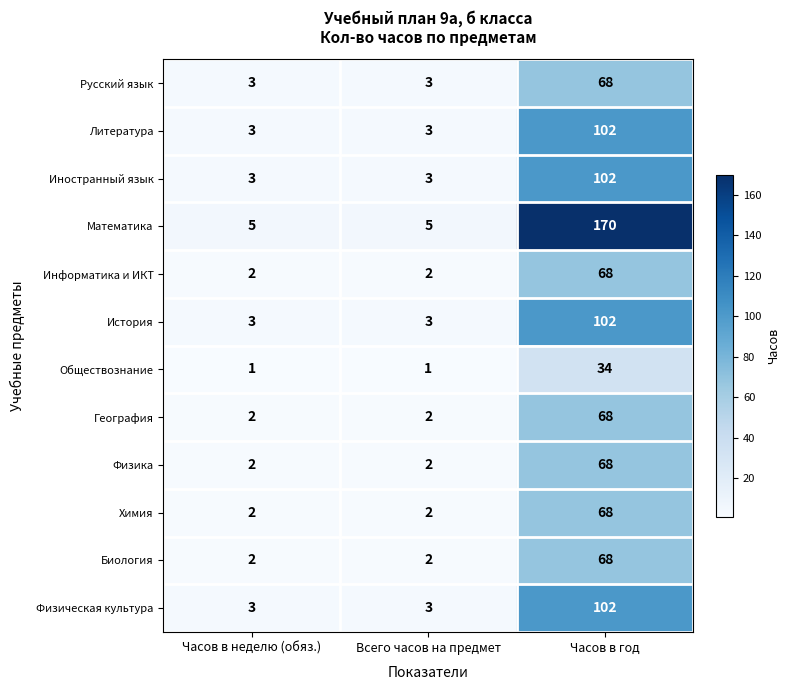

The value of Обществознание at Часов в неделю (обяз.) is 1. True or false?

True